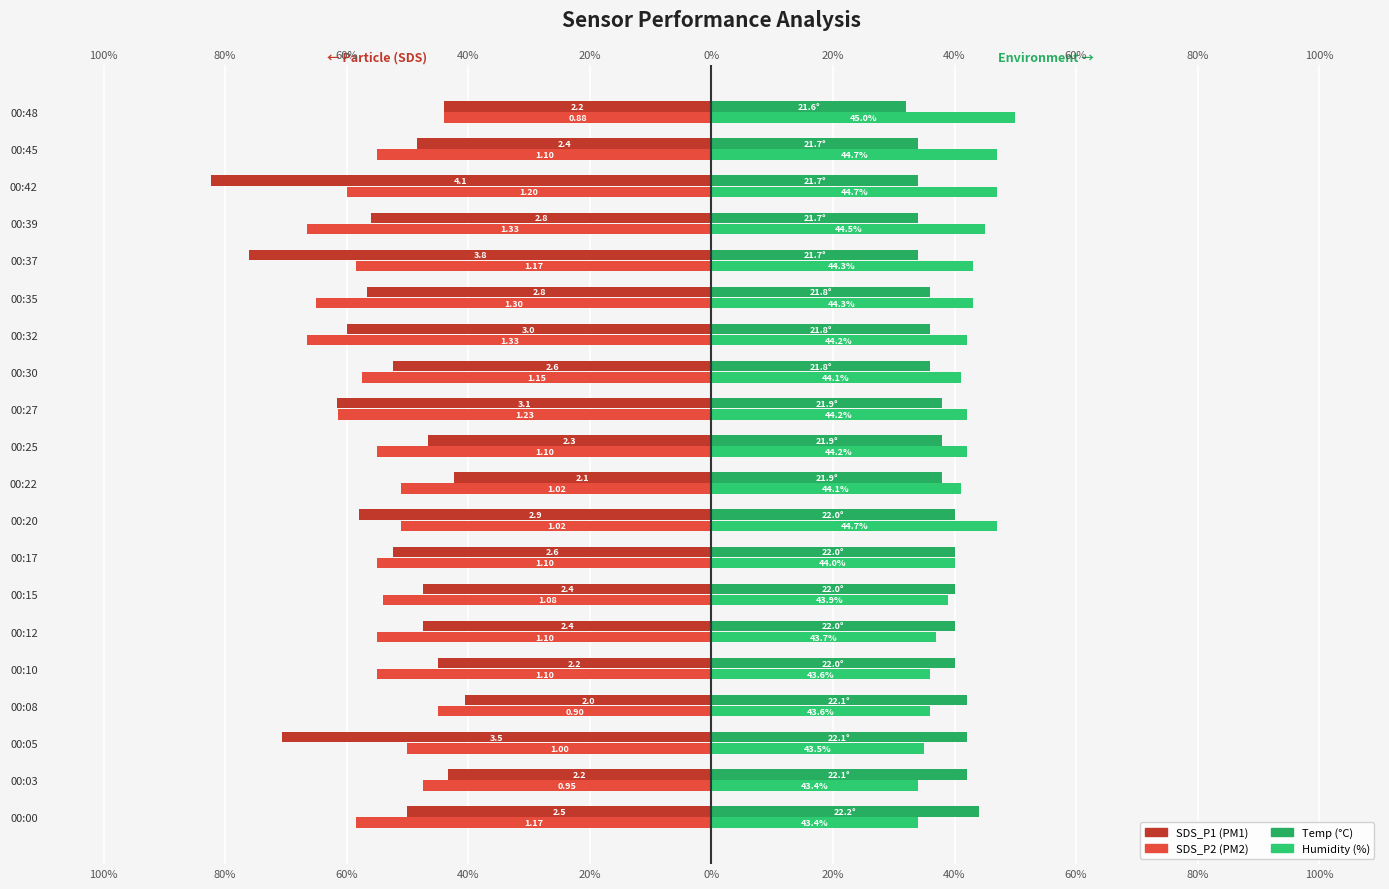

Which series changed the most between 00:39 and 00:48?

SDS_P2